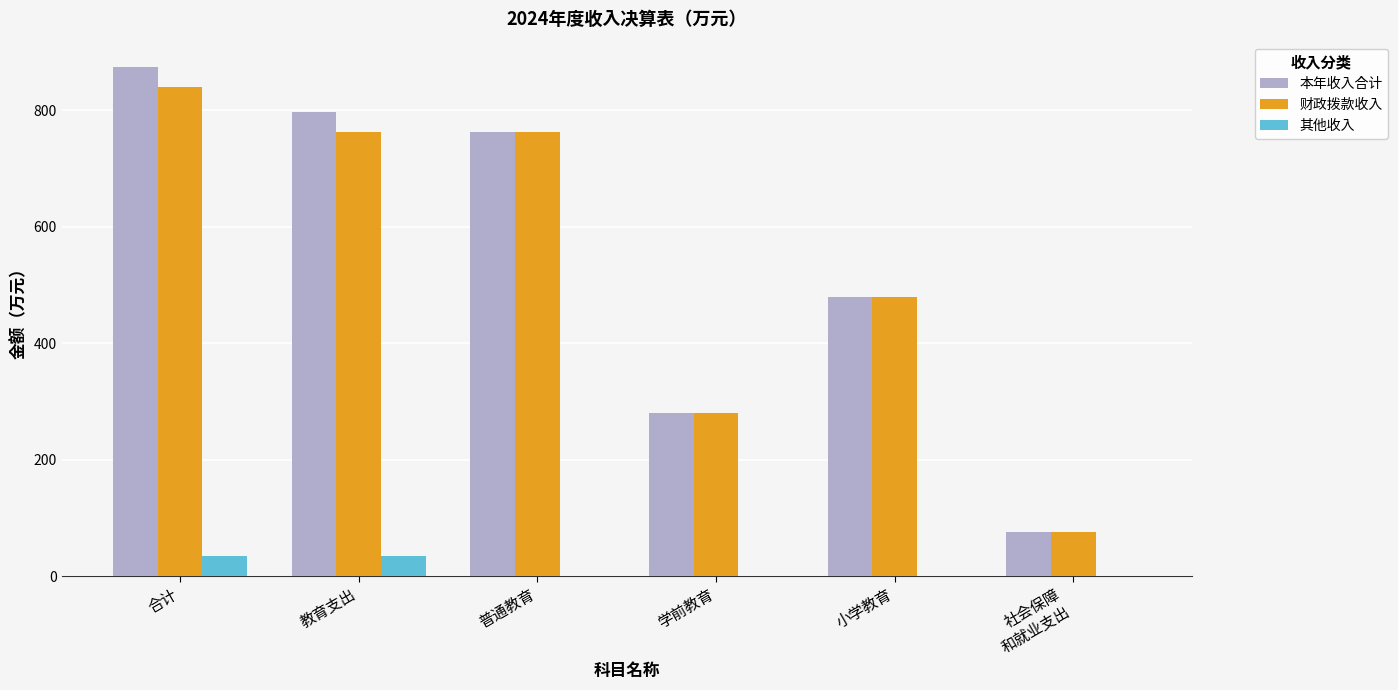

What is the approximate value of 本年收入合计 at 学前教育?

280.8